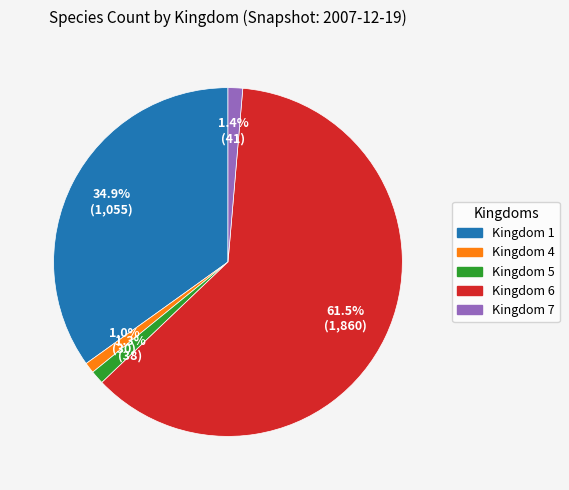

Which category has the biggest portion of the pie?

61.5% (1,860)